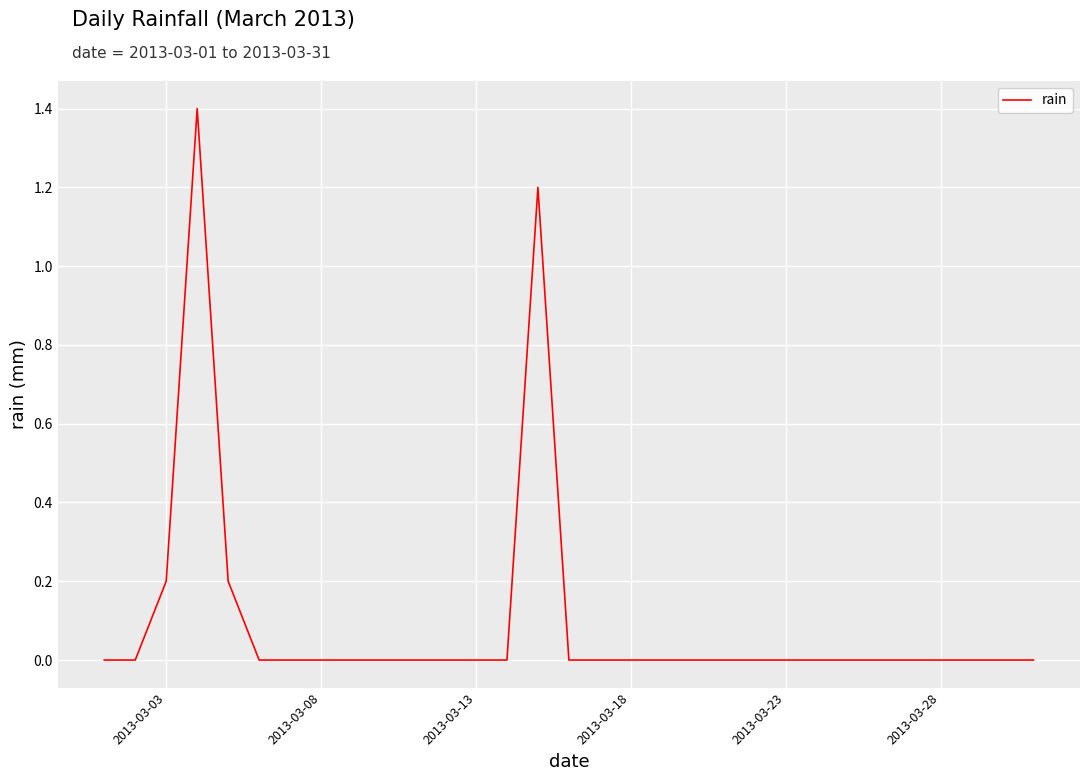

What is the sum of all values?

3.0